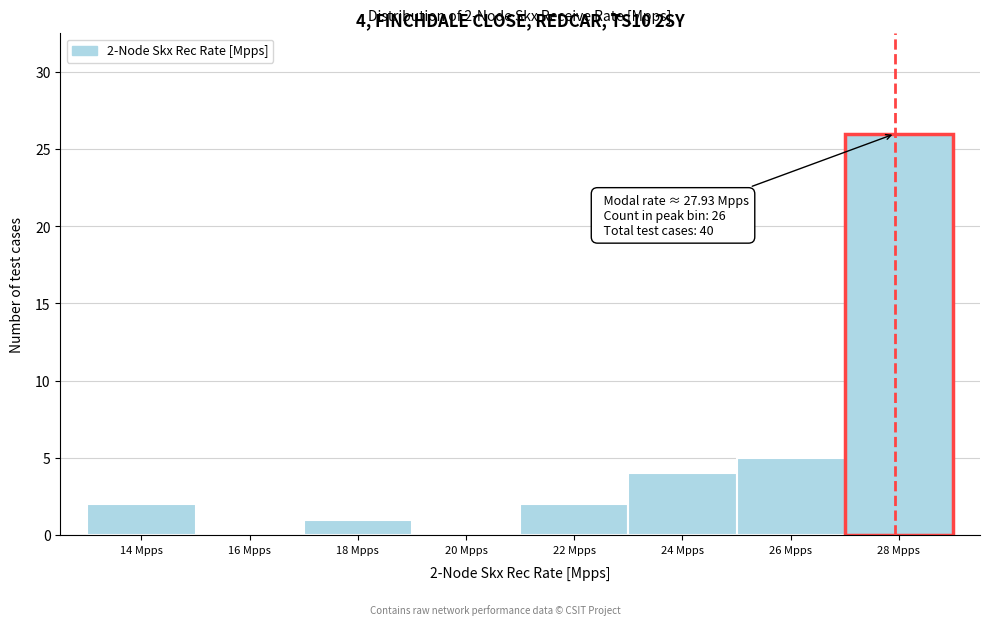

Over which range of the x-axis is the bar tallest?

27 to 29